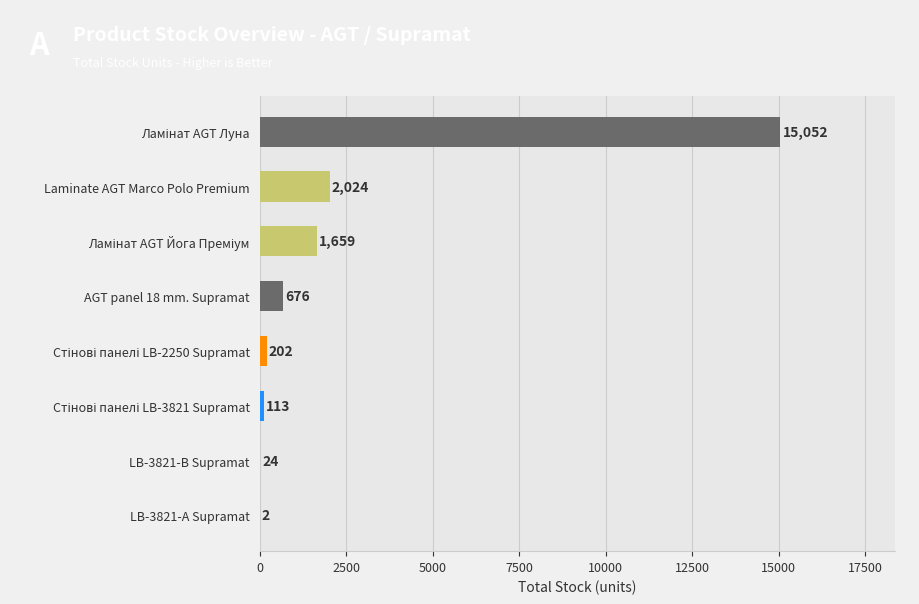

Where is the data nearest to the value 7527?

Laminate AGT Marco Polo Premium